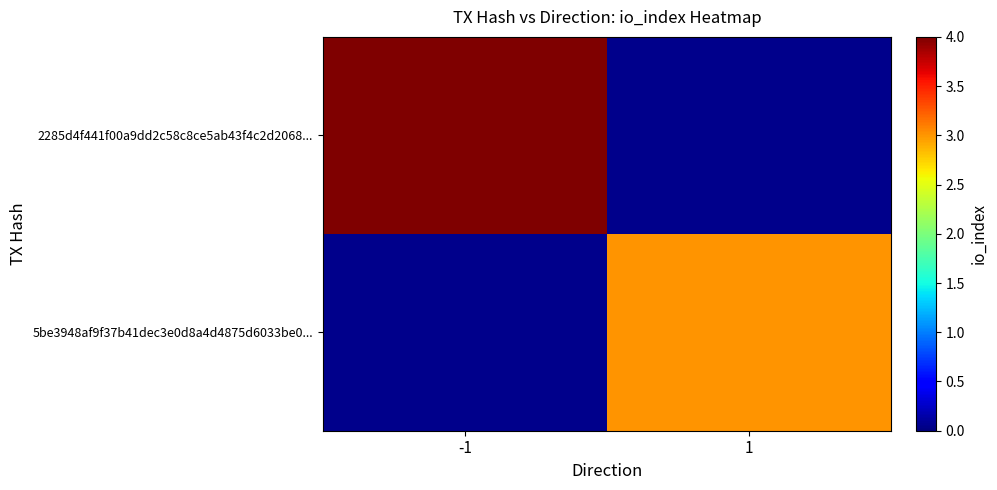

List the series in order of their overall mean, lowest first.

5be3948af9f37b41dec3e0d8a4d4875d6033be0..., 2285d4f441f00a9dd2c58c8ce5ab43f4c2d2068...